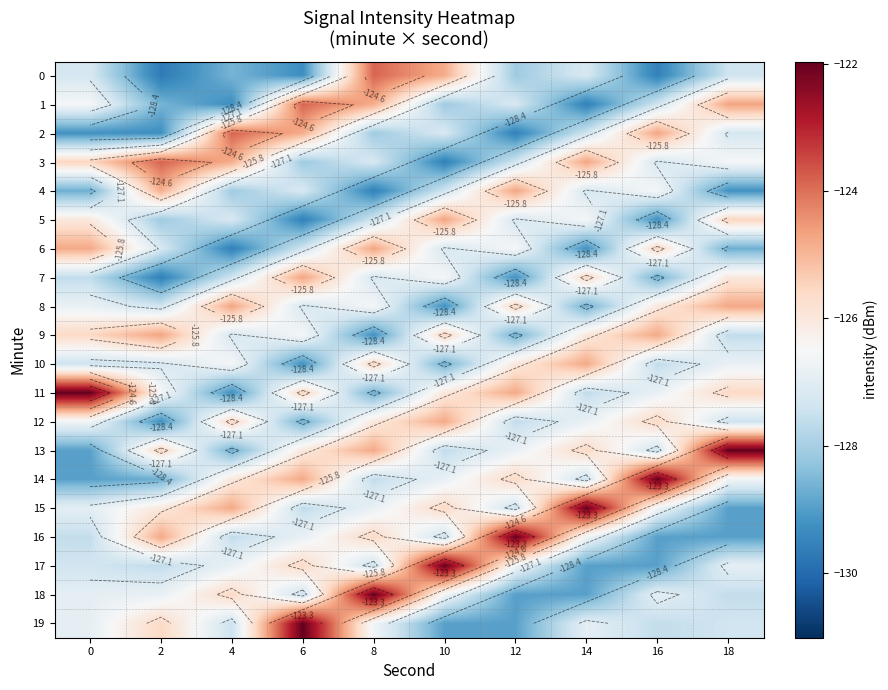

The value of 19 at 4 is -127.4. True or false?

True